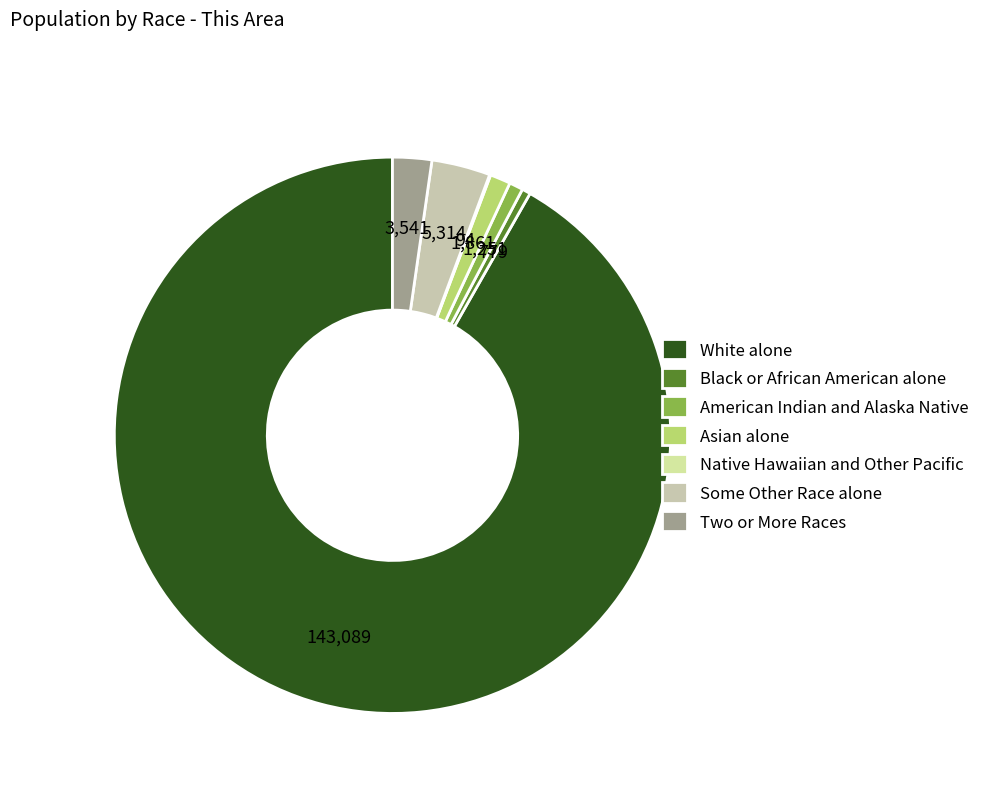

What is the largest slice in the pie chart?

White alone